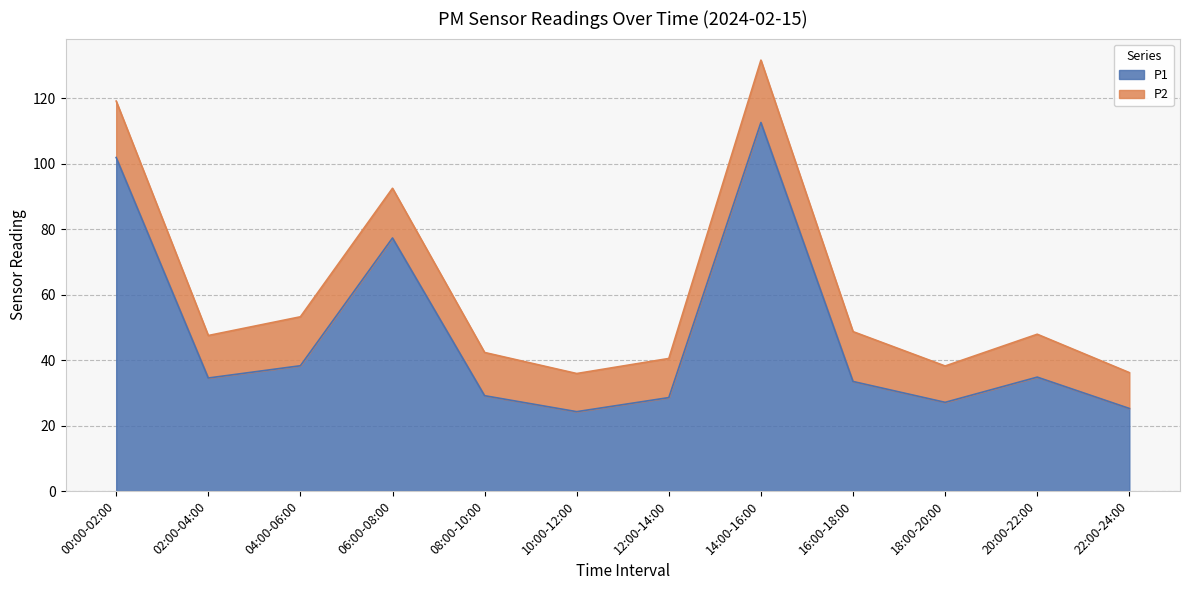

How many data points are less than 34?

6